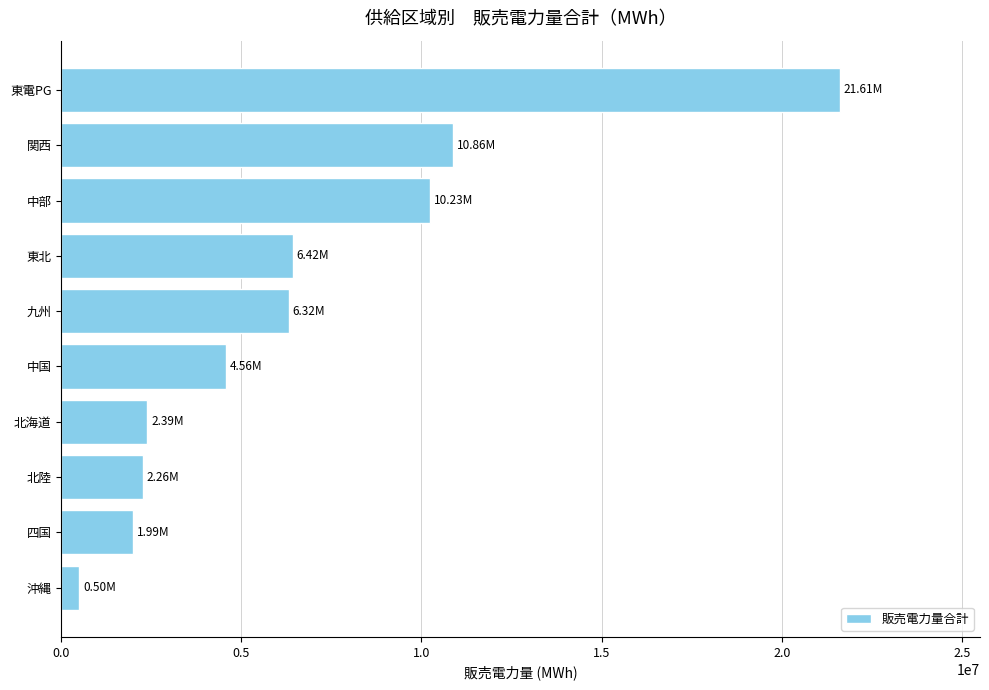

Between 東北 and 北海道, which is larger?

東北